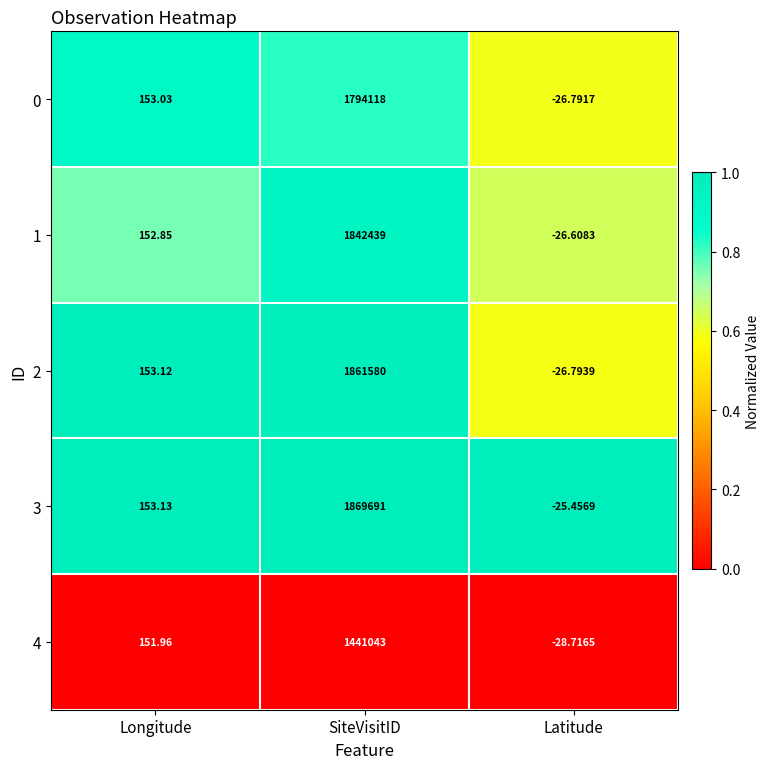

Which series has the largest total across all categories?

3